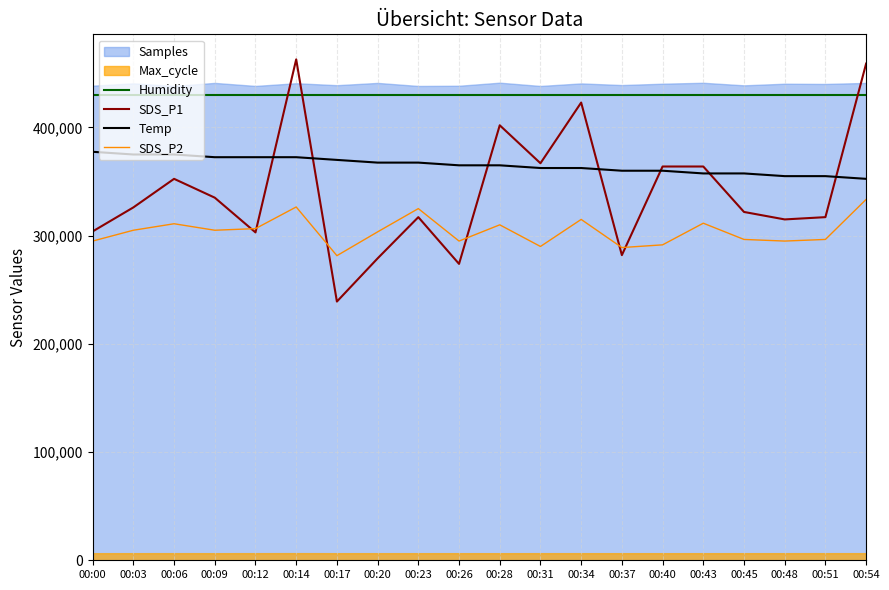

List the labels in order of Humidity value, smallest first.

00:00, 00:03, 00:06, 00:09, 00:12, 00:14, 00:17, 00:20, 00:23, 00:26, 00:28, 00:31, 00:34, 00:37, 00:40, 00:43, 00:45, 00:48, 00:51, 00:54